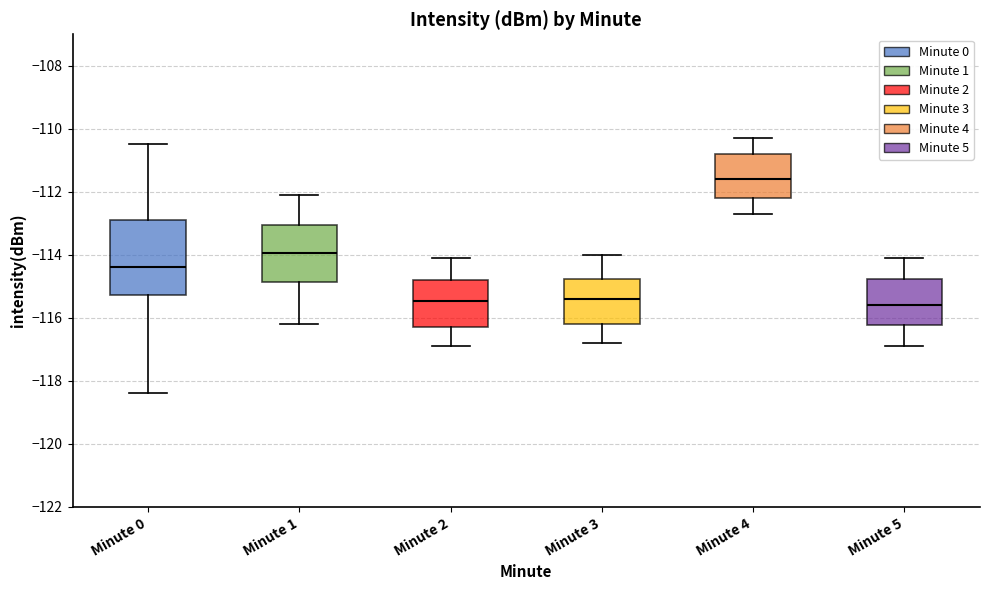

Where does the lower whisker of the box for Minute 3 end on the y-axis? The values are not printed on the chart, so give them approximately, as read against the axis.

-116.8